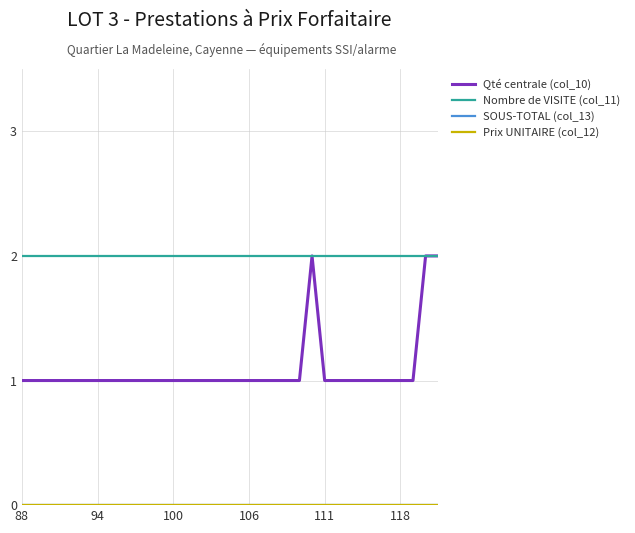

What is the value of the Nombre de VISITE (col_11) point at the 14th from the left?

2